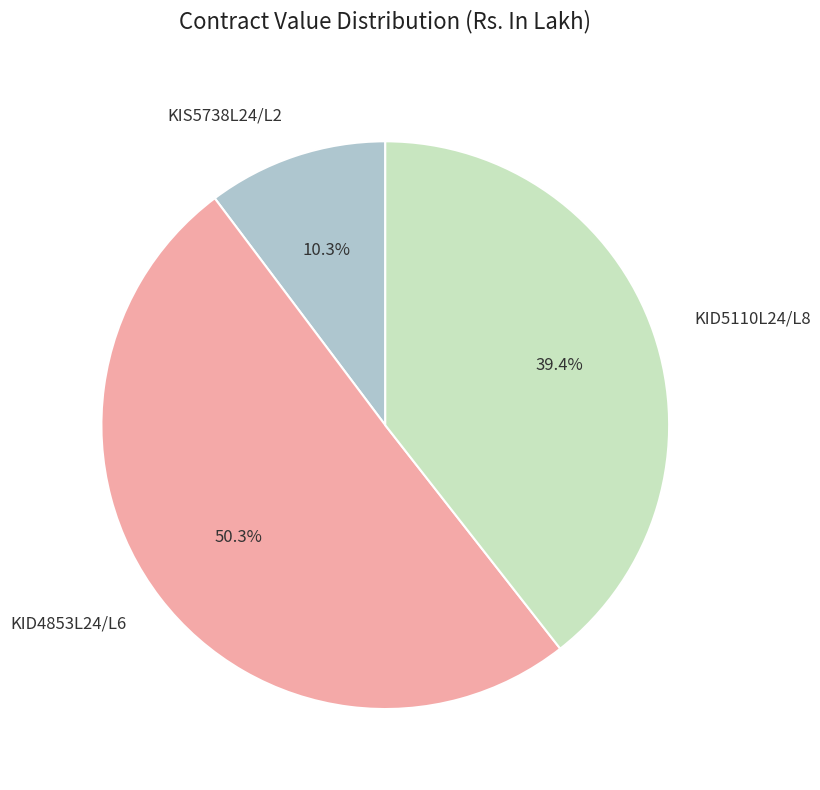

Which category has the biggest portion of the pie?

KID4853L24/L6